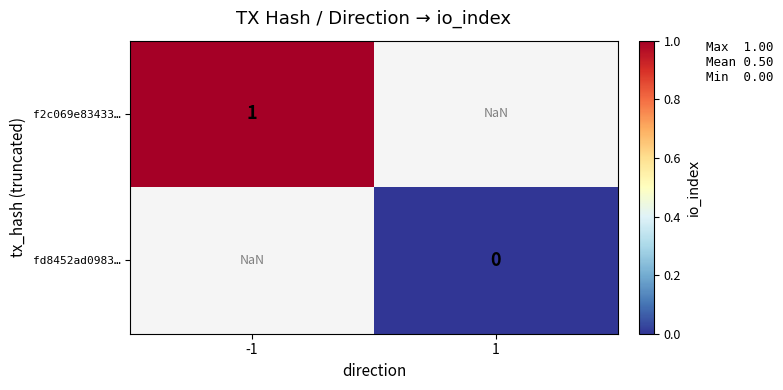

Is the value of f2c069e83433… at -1 greater than the value of fd8452ad0983… at 1?

Yes